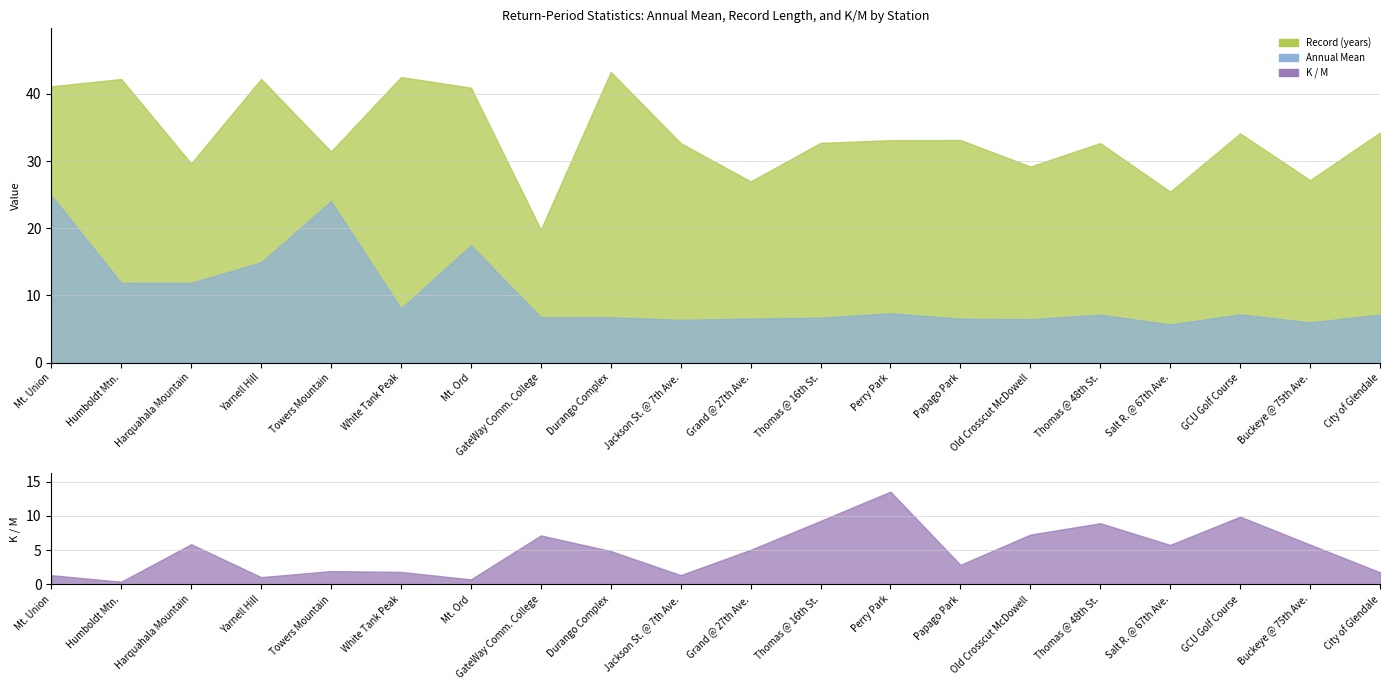

What position from the left is Durango Complex?

9